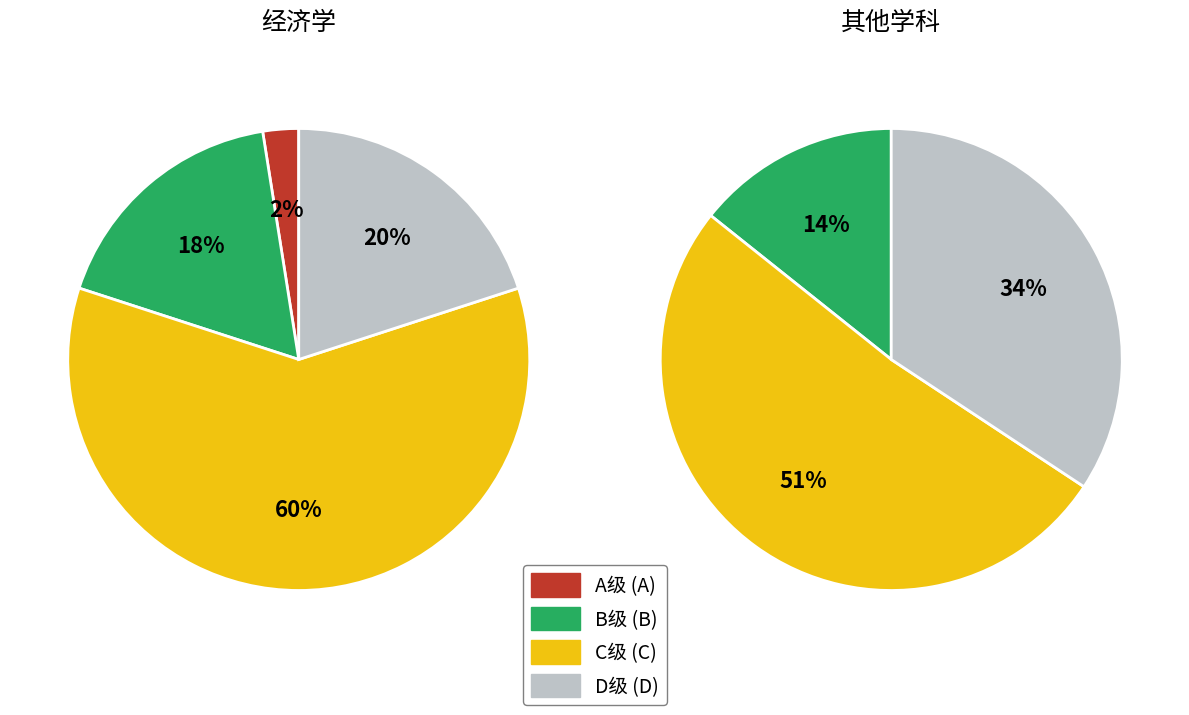

What percentage is the D slice, to the nearest percent?

34%